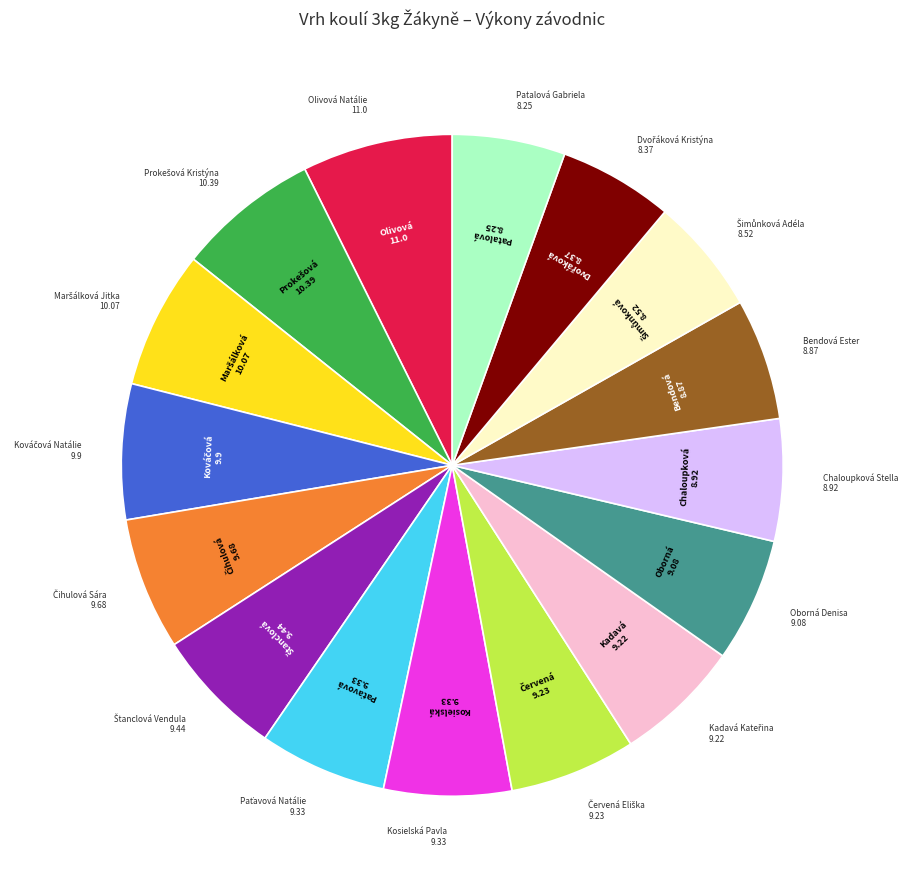

Does Patalová Gabriela account for over 50% of the chart?

No